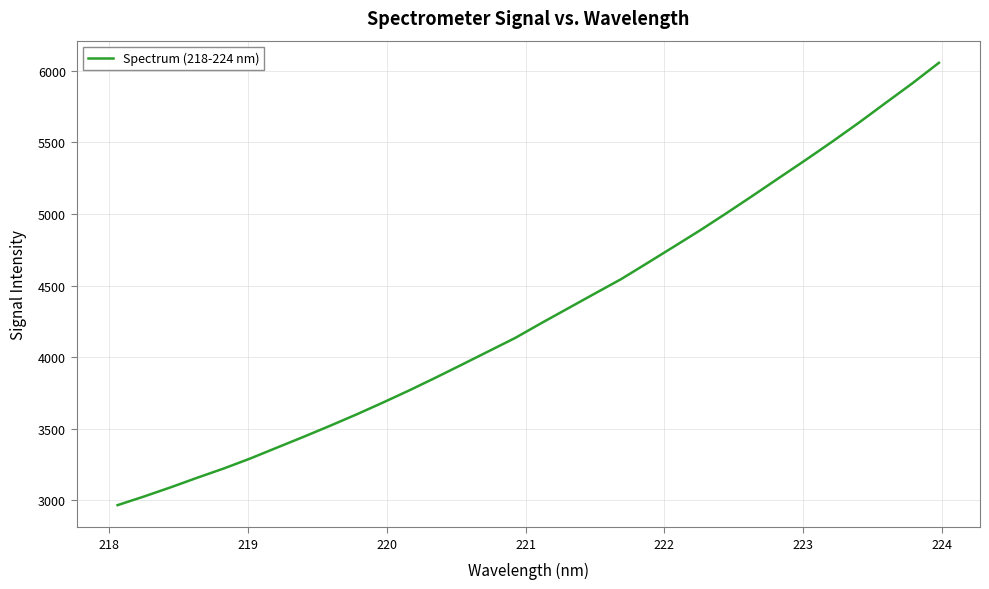

What is the maximum value shown in the chart?

6056.4